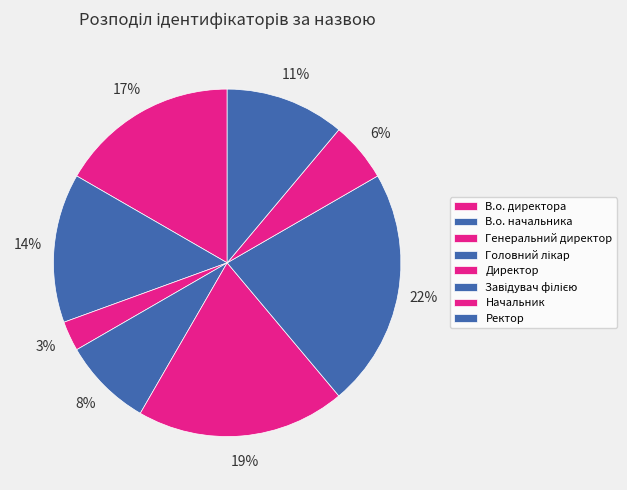

What is the largest slice in the pie chart?

Завідувач філією